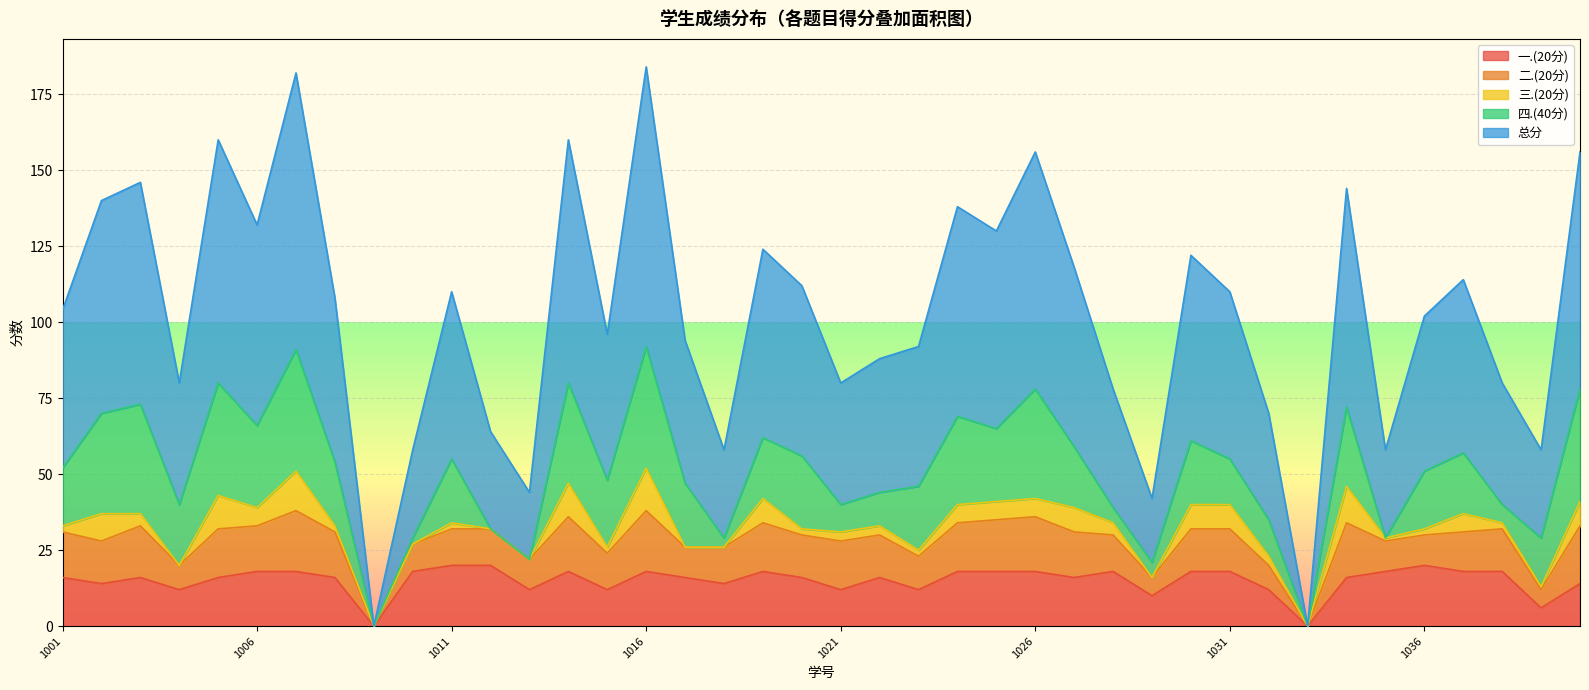

The value of 四.(40分) at 2022081036 is 19. True or false?

True